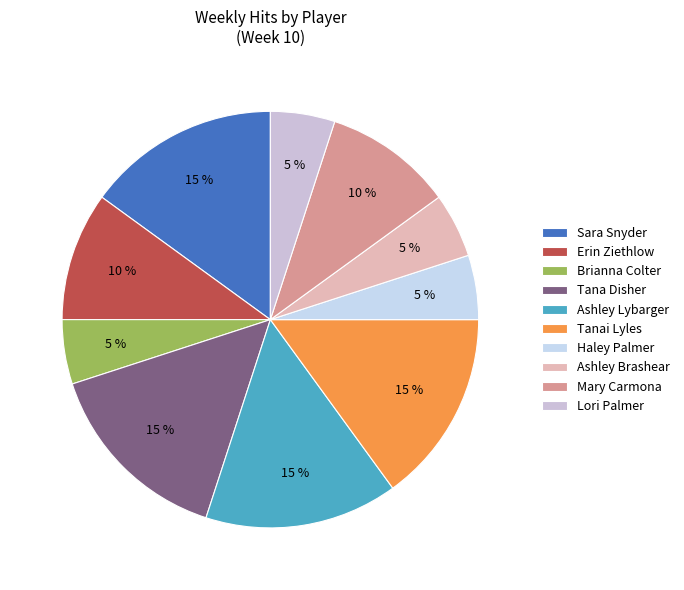

Rank the categories by value from lowest to highest.

Brianna Colter, Haley Palmer, Ashley Brashear, Lori Palmer, Erin Ziethlow, Mary Carmona, Sara Snyder, Tana Disher, Ashley Lybarger, Tanai Lyles